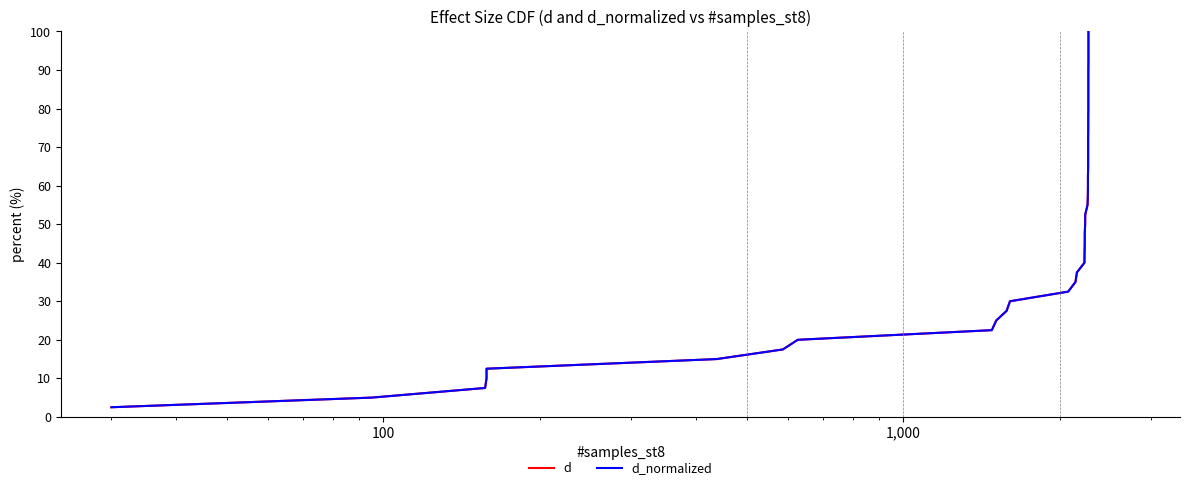

How many data points does each series have?

40